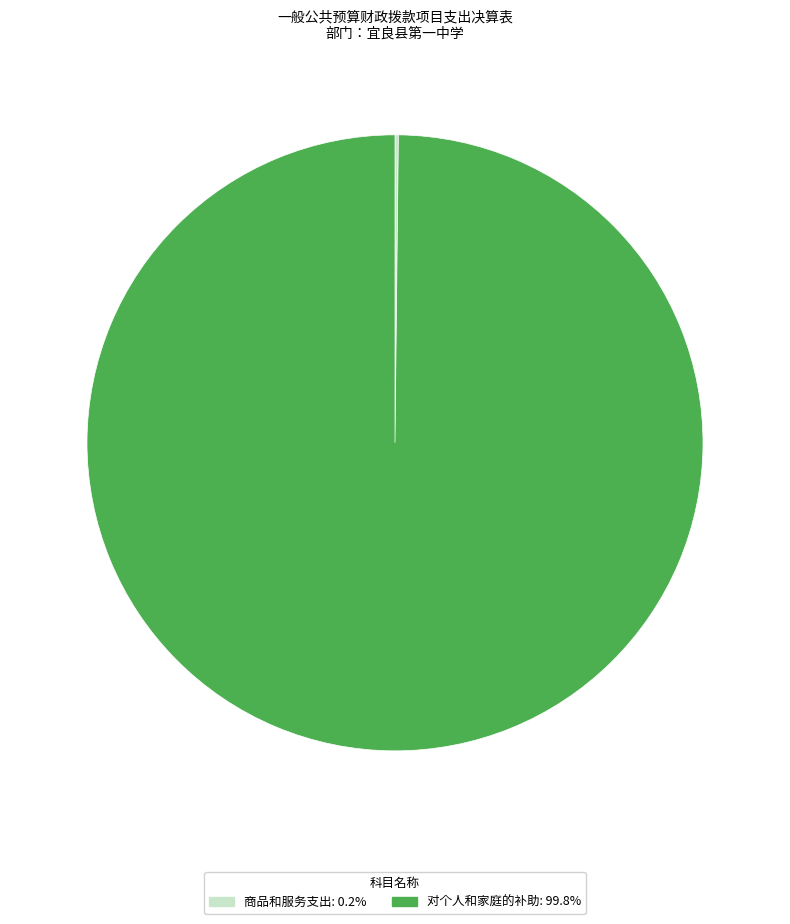

Is there a majority slice in this chart?

Yes